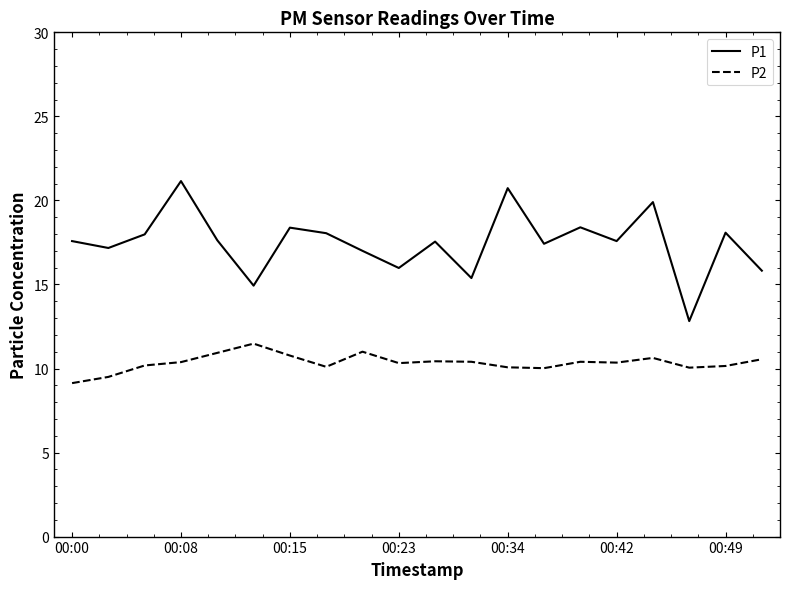

Rank the series by their average value, from lowest to highest.

P2, P1